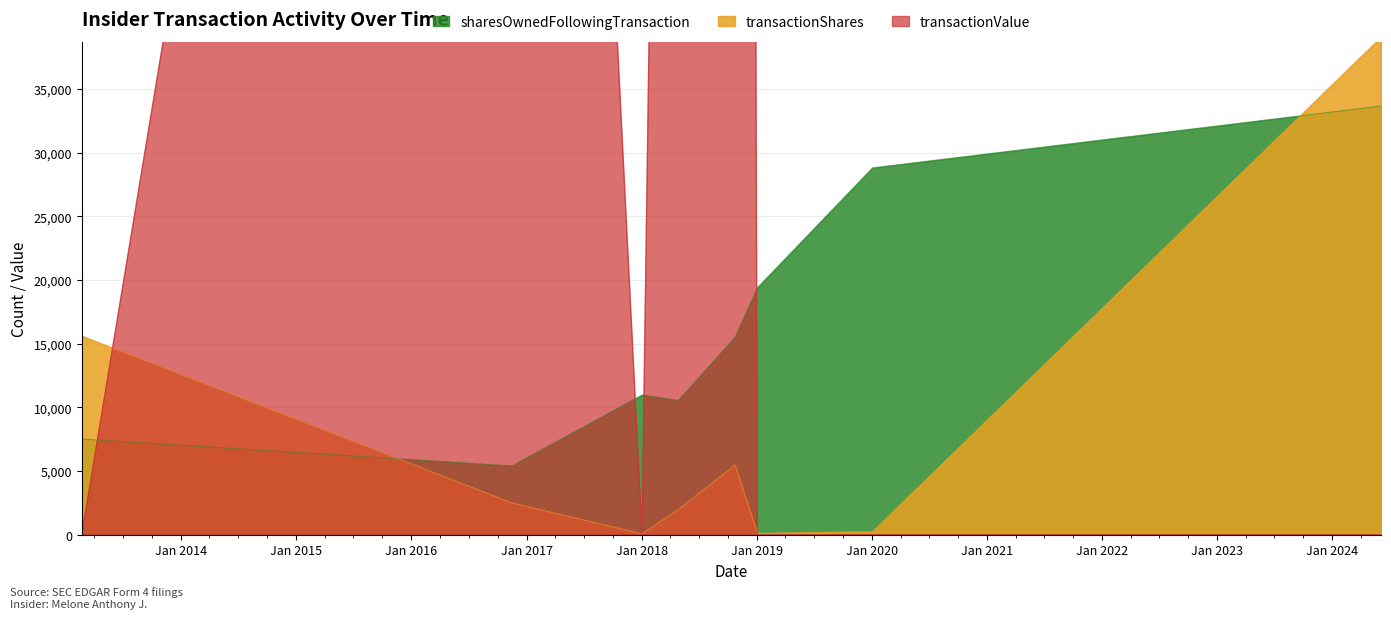

True or false: transactionValue has more than 1 points higher than both neighbors.

True